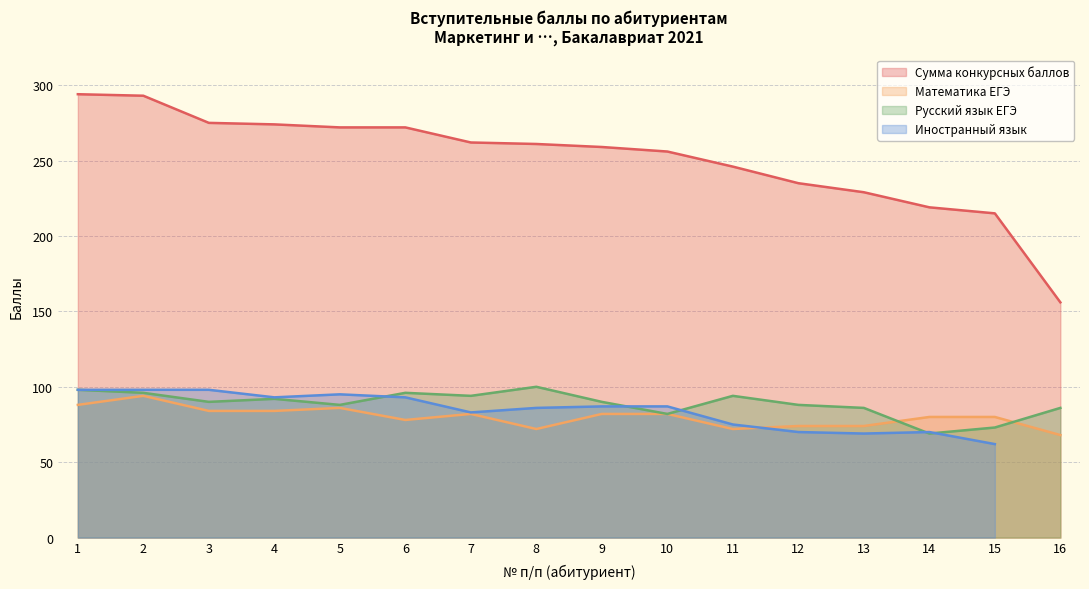

Read the Русский язык ЕГЭ value at 4, to the nearest 5.

90